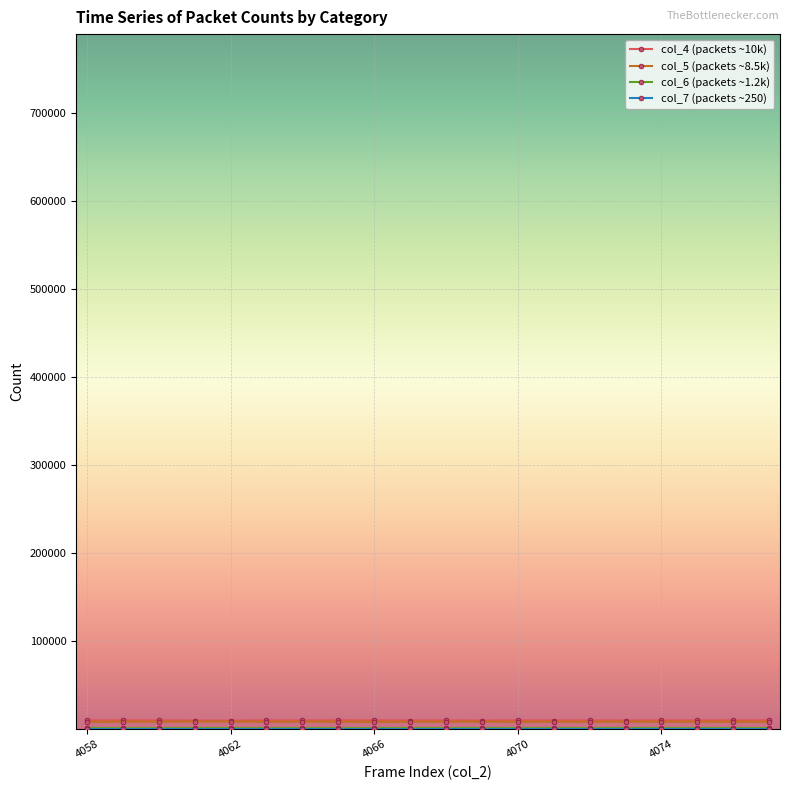

Is this an area chart (filled region under the line)?

No